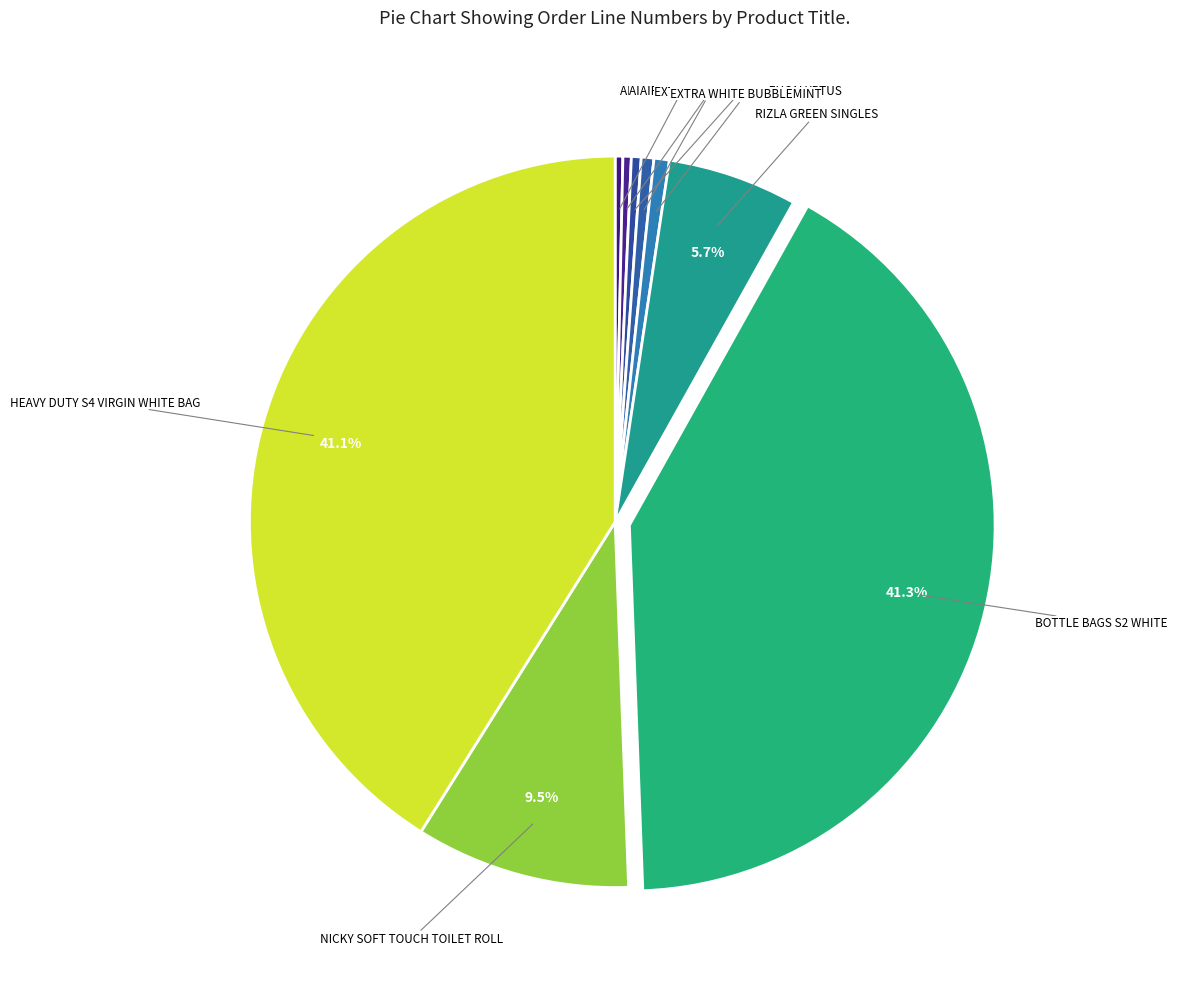

What is the largest slice in the pie chart?

BOTTLE BAGS S2 WHITE